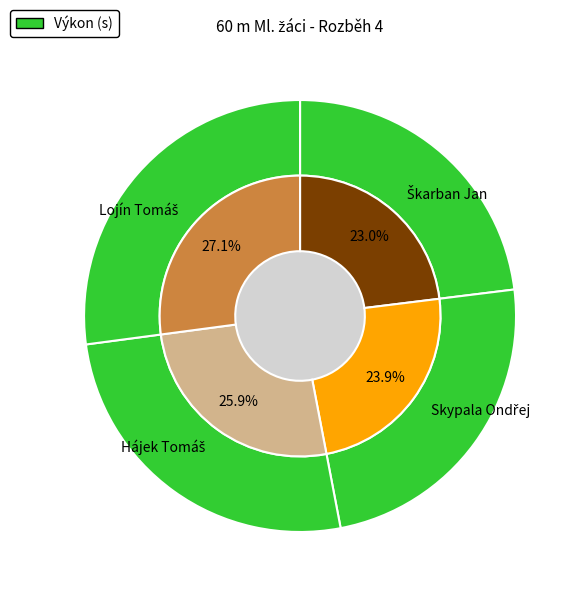

Is there a majority slice in this chart?

No